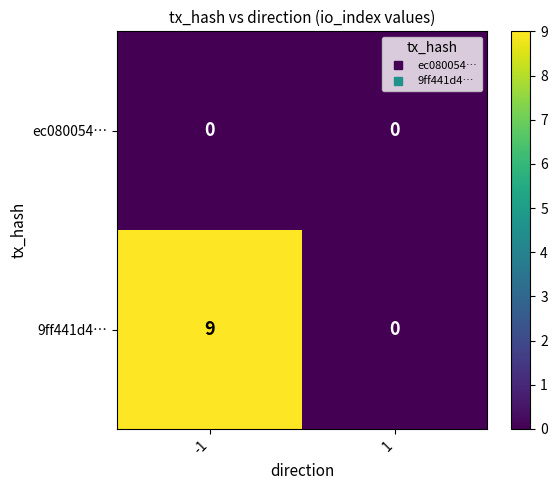

At which category does the chart reach its peak across all series?

-1